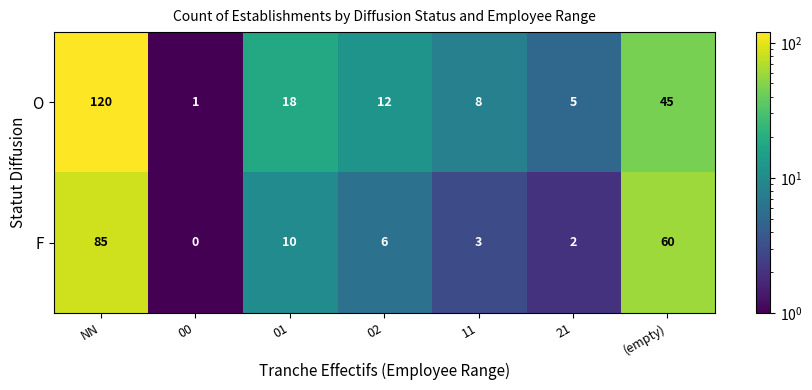

Which category has the highest value in the O series?

NN